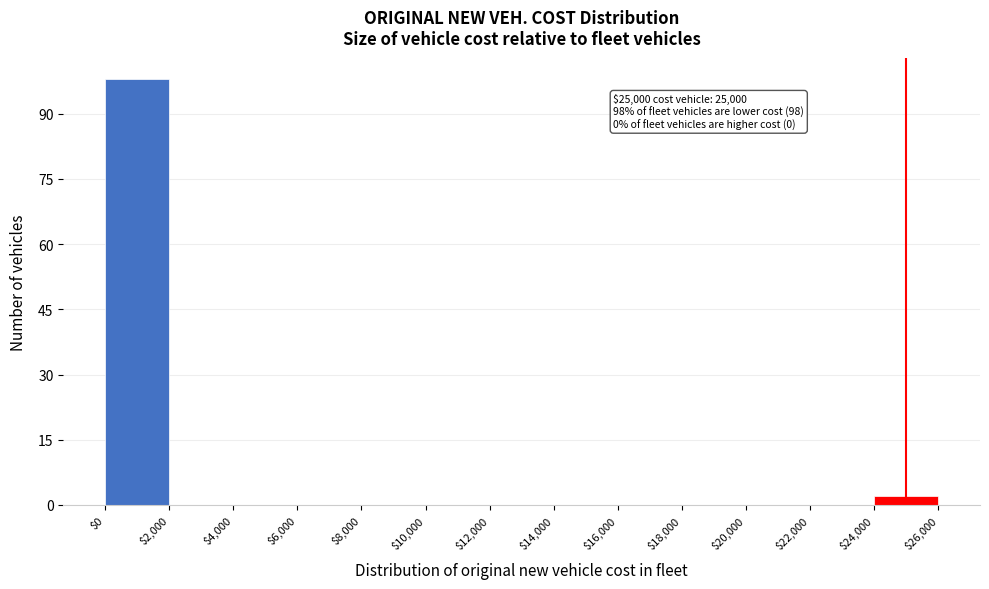

Over which range of the x-axis is the bar tallest?

$0 to $2,000